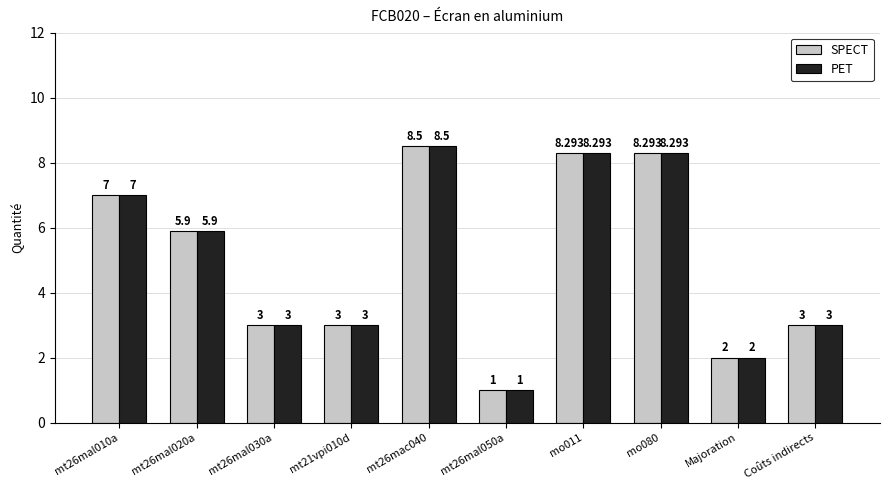

The PET series shows 2.0 at Majoration. True or false?

True